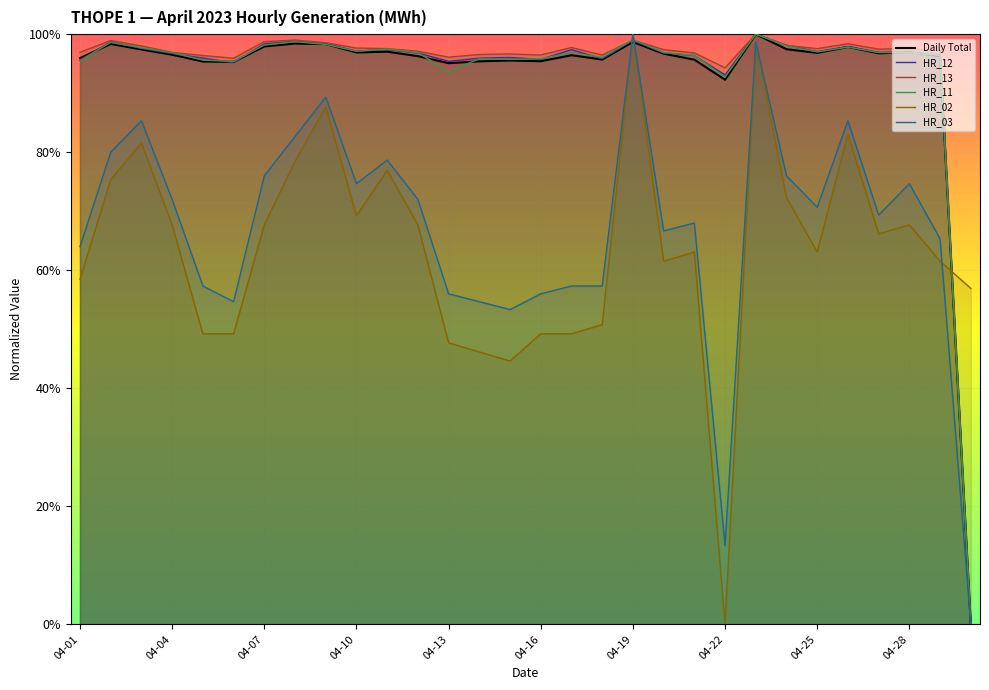

The value of HR_11 at 13 is 1.0. True or false?

True